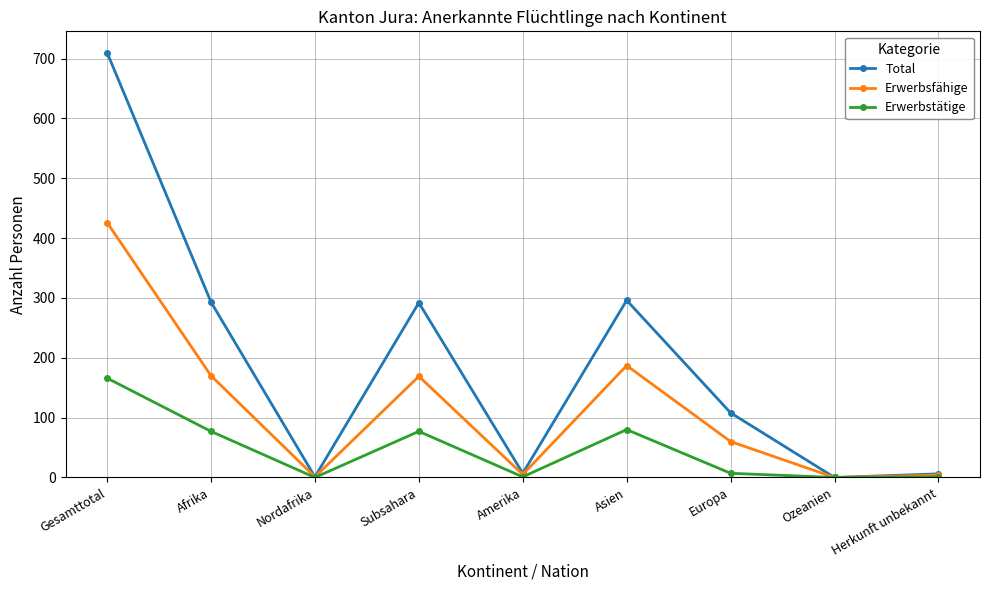

List the series in order of their overall mean, highest first.

Total, Erwerbsfähige, Erwerbstätige